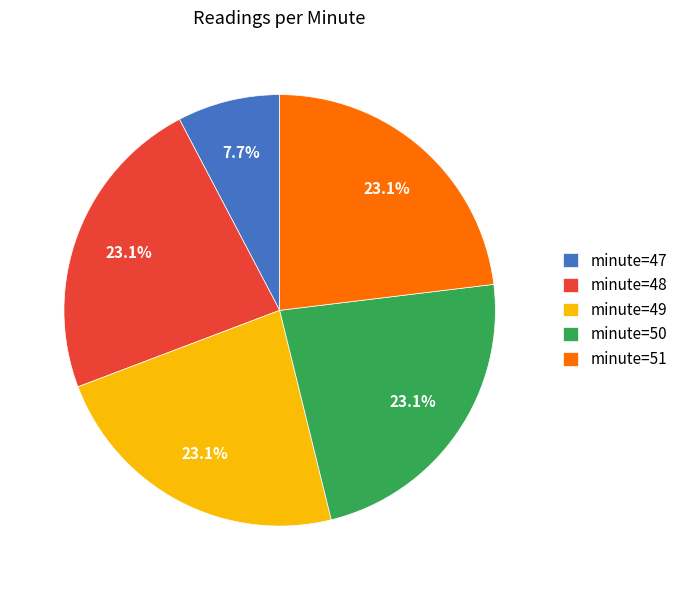

Count the number of slices in the pie.

5